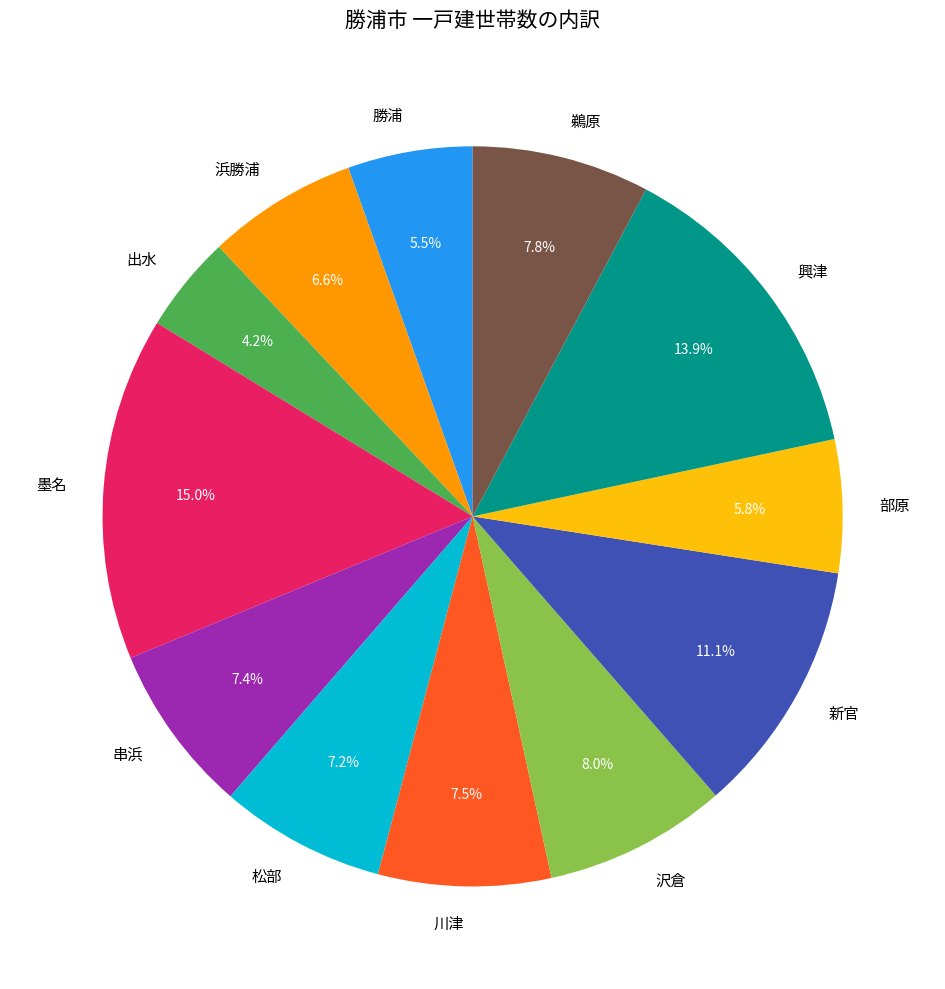

What is the ratio of the value at 沢倉 to the value at 串浜?

1.1